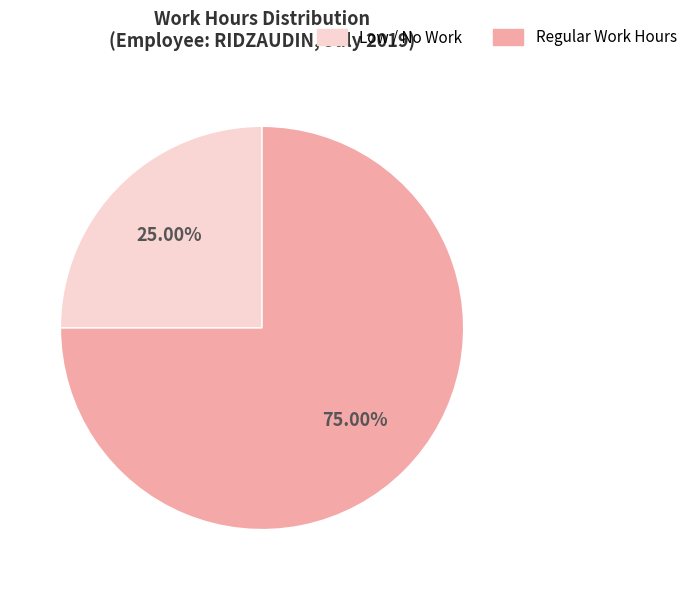

Is there a majority slice in this chart?

Yes